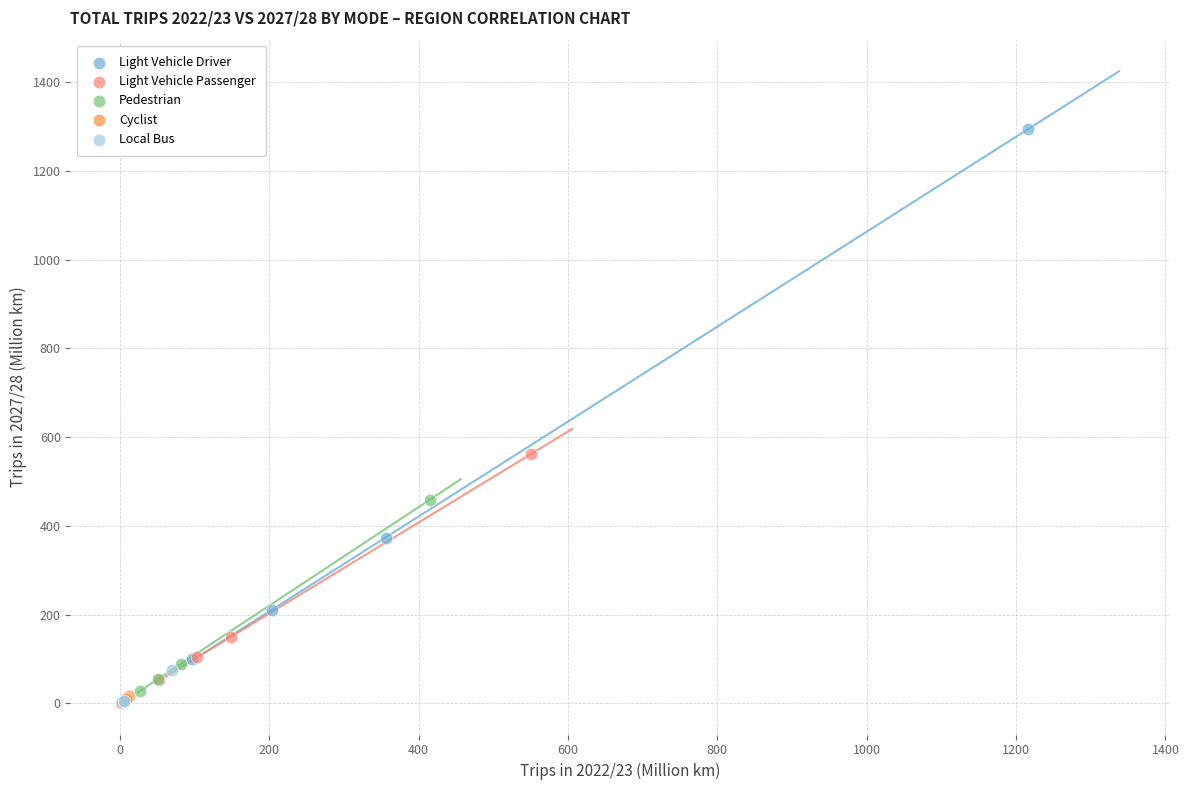

Which series has the widest spread of Y values?

Light Vehicle Driver